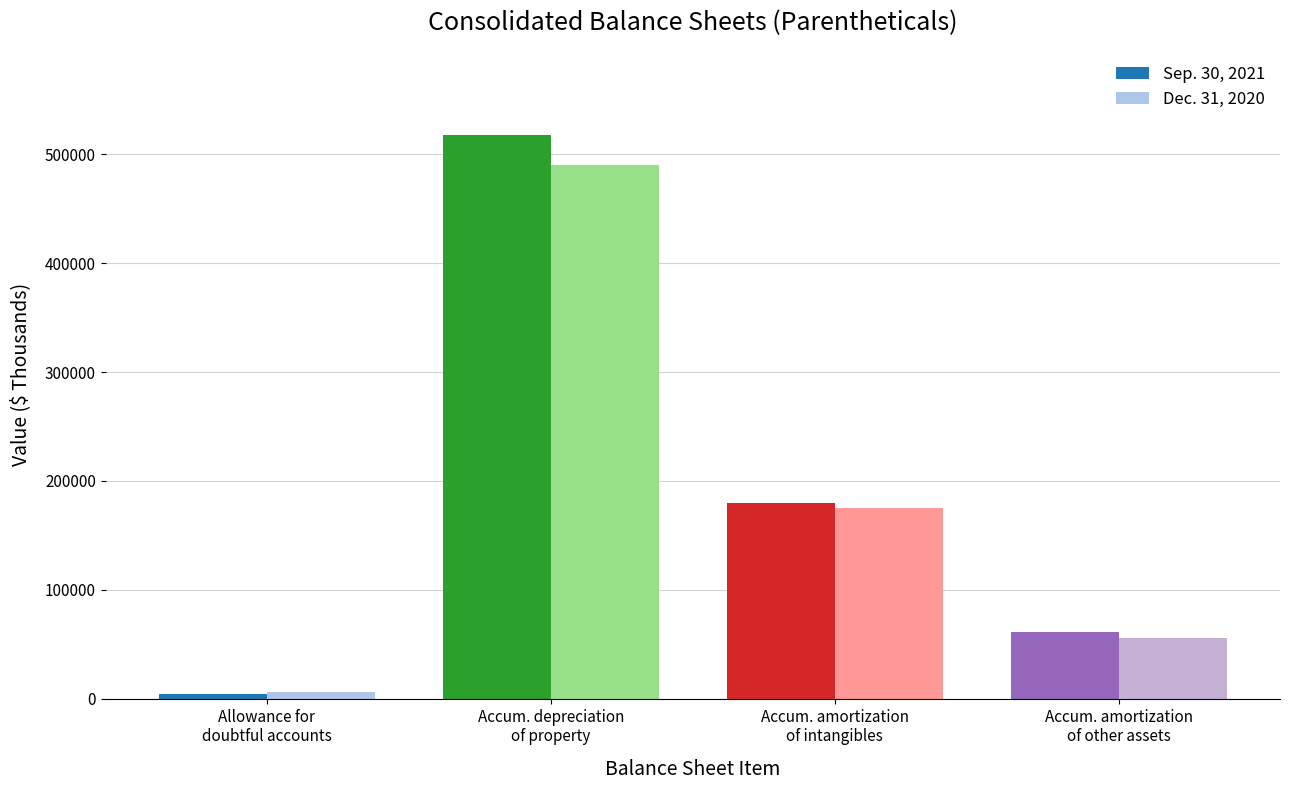

Is it true that Dec. 31, 2020 equals 92572 at Accum. amortization
of other assets?

False